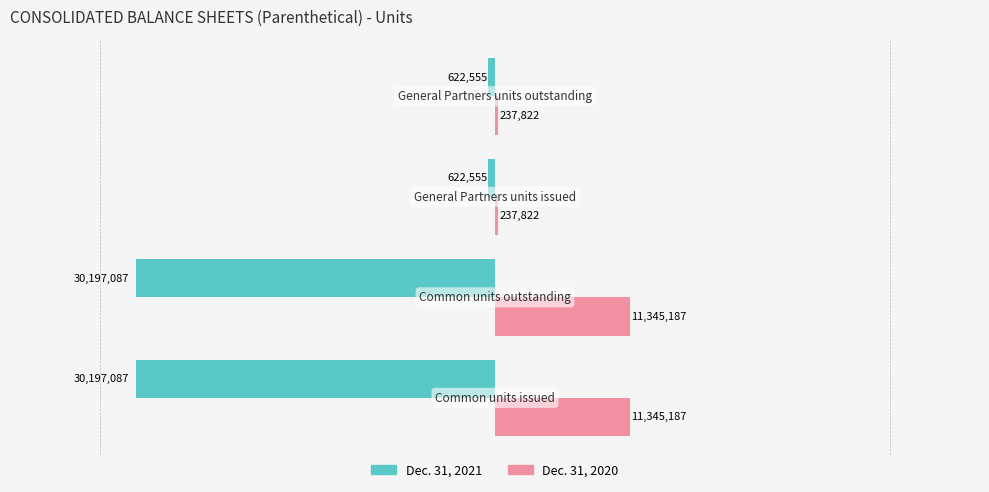

How many Dec. 31, 2020 values are between 237822 and 11345187?

4